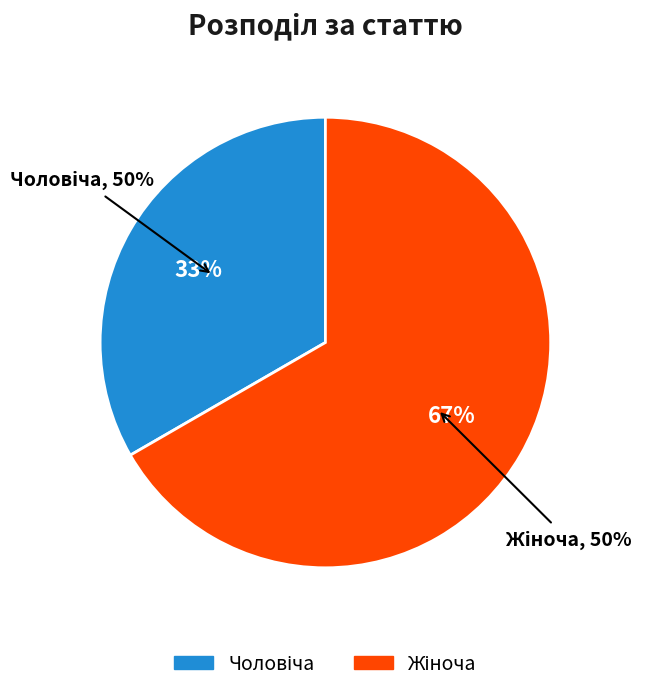

What percentage is the Чоловіча slice, to the nearest percent?

33%